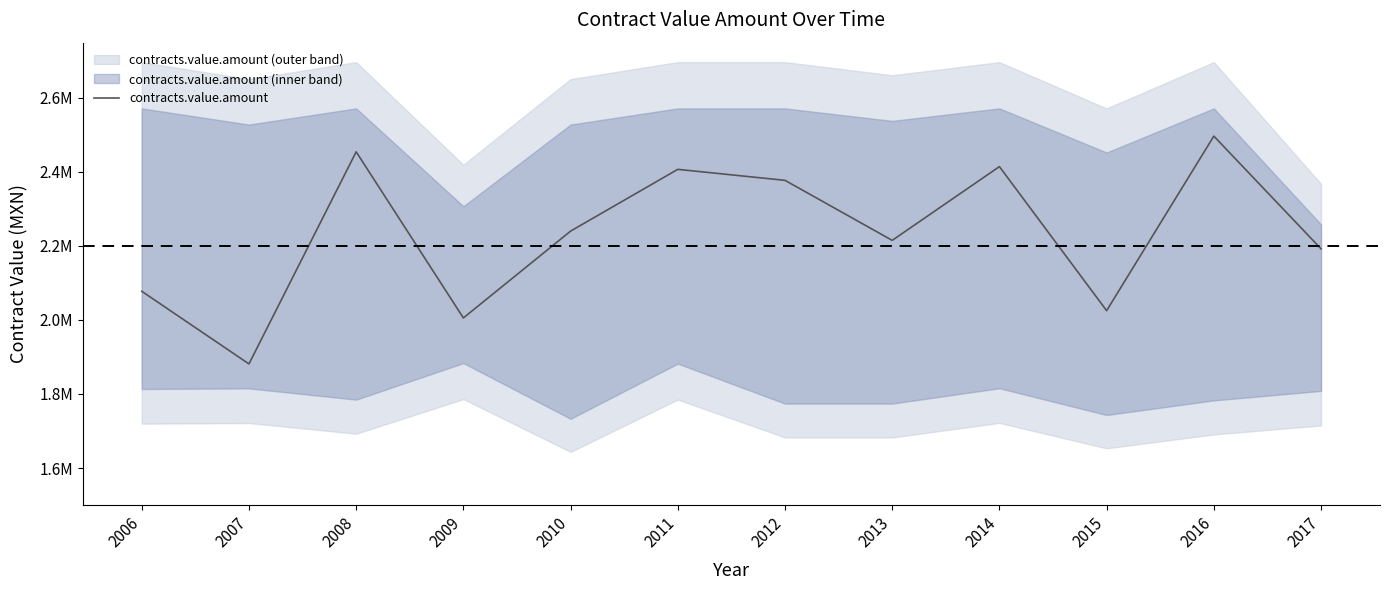

At which category does the chart reach its peak across all series?

2016